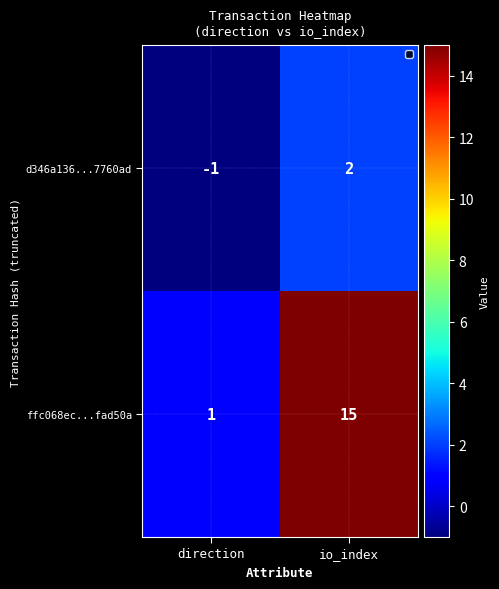

At io_index, list the series in order from smallest to largest.

d346a136...7760ad, ffc068ec...fad50a